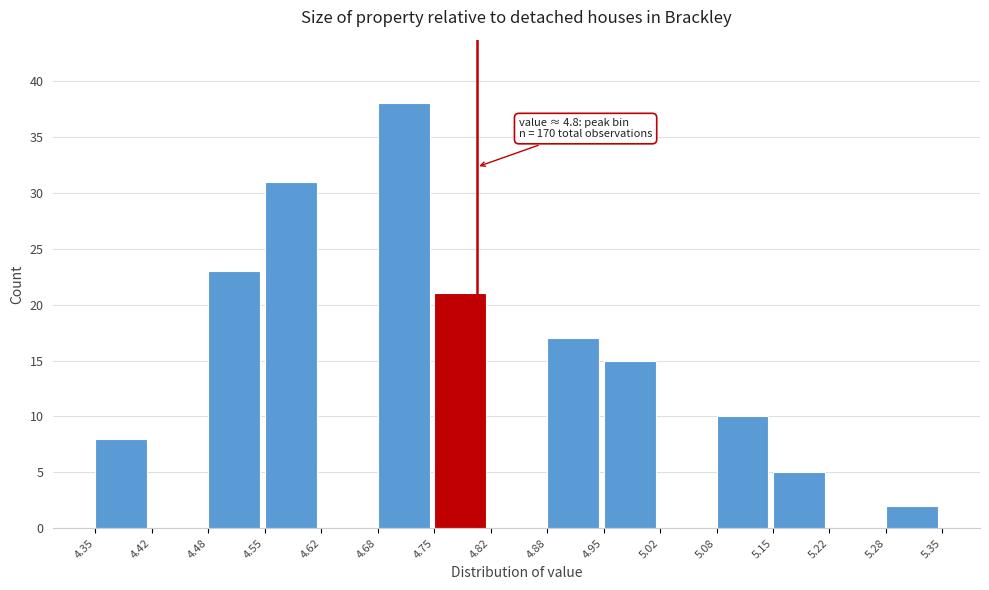

Which range on the x-axis has the tallest bar?

4.68 to 4.75